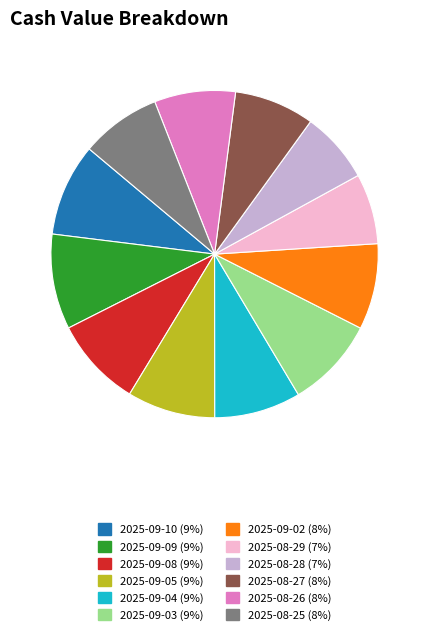

The 2025-08-29 slice represents 7% of the pie. True or false?

True